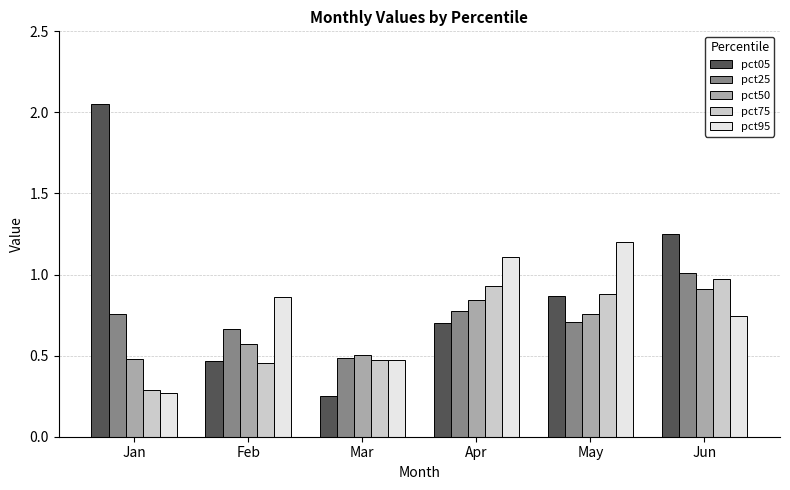

At which label is pct50 closest to 0?

Jan